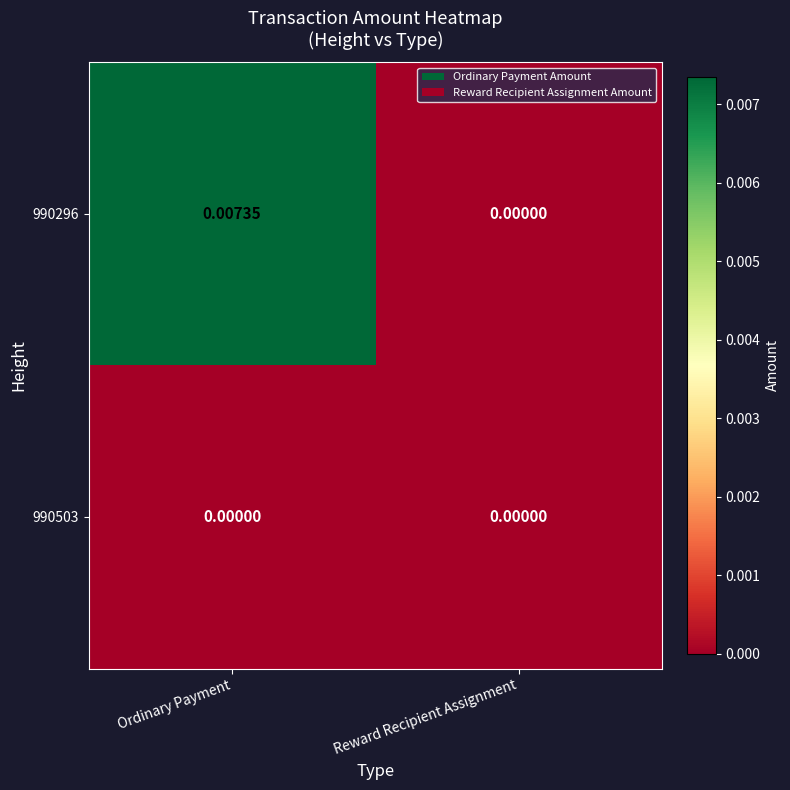

Which series changed the most between Ordinary Payment and Reward Recipient Assignment?

990296